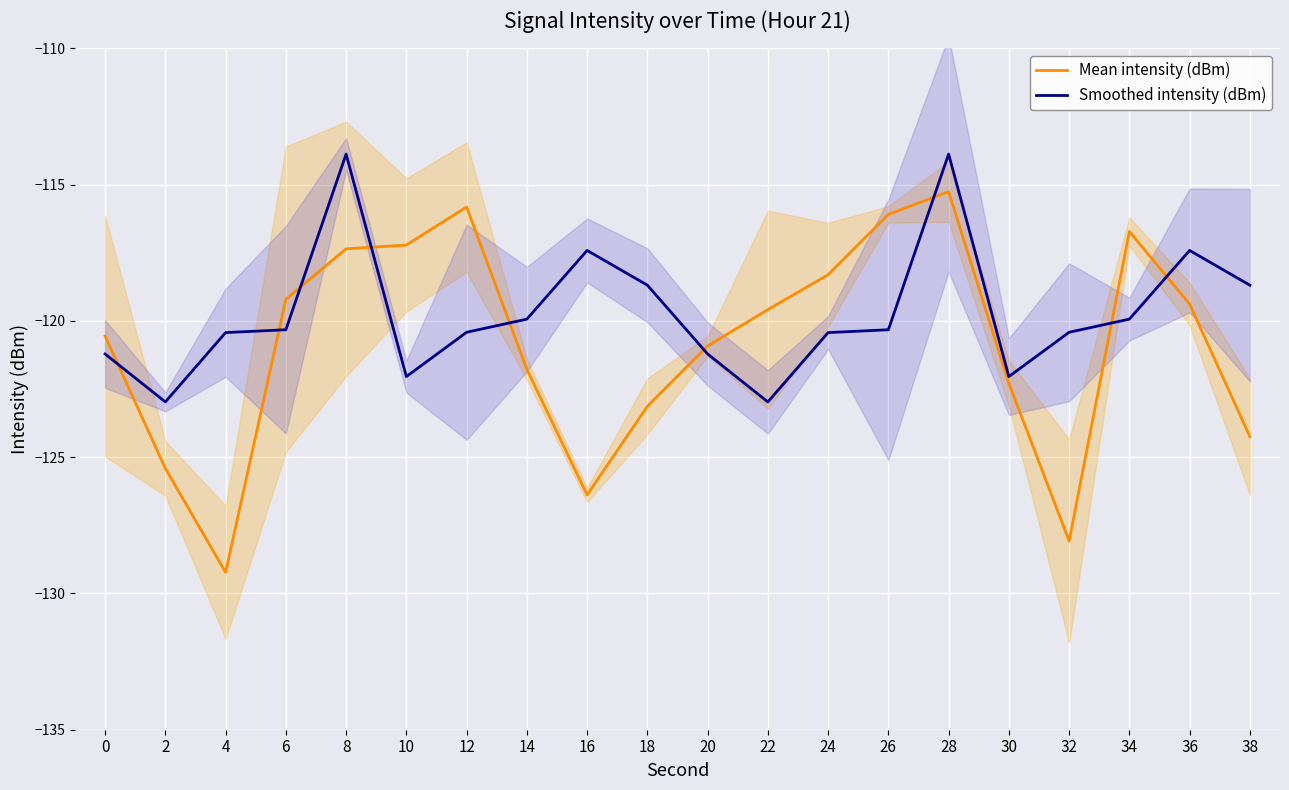

At how many categories does at least one series exceed -128?

20